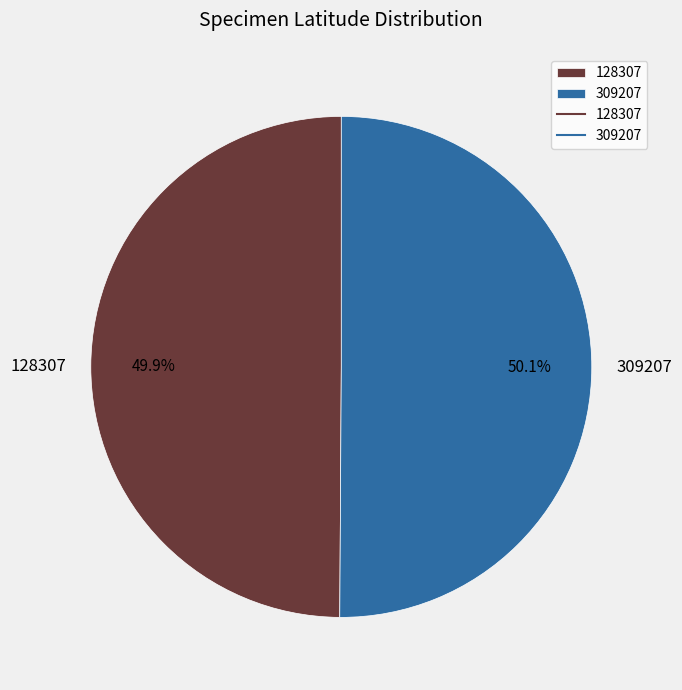

What percentage is the 309207 slice, to the nearest percent?

50%